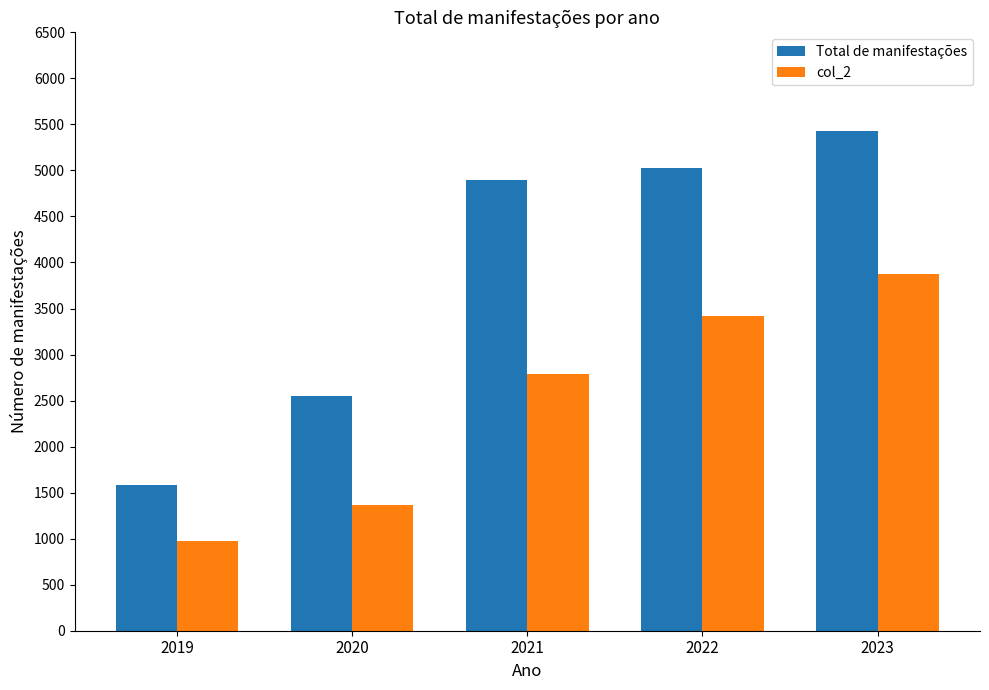

What are all the series names shown in the legend?

Total de manifestações, col_2